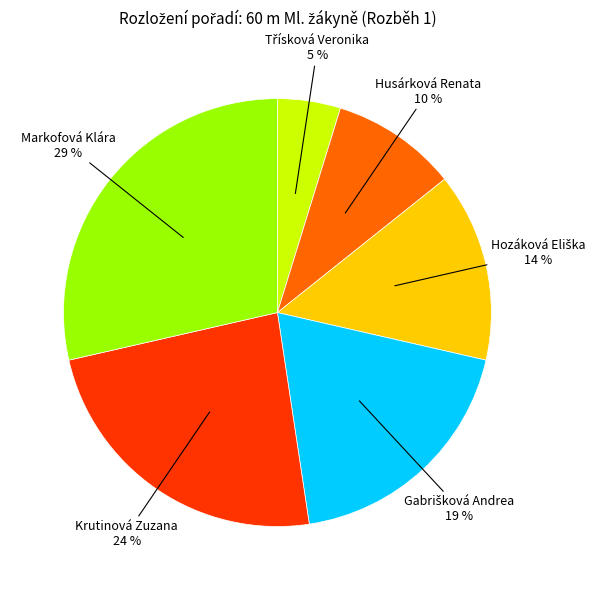

Approximately how many times larger is the value at Husárková Renata compared to Krutinová Zuzana?

0.4